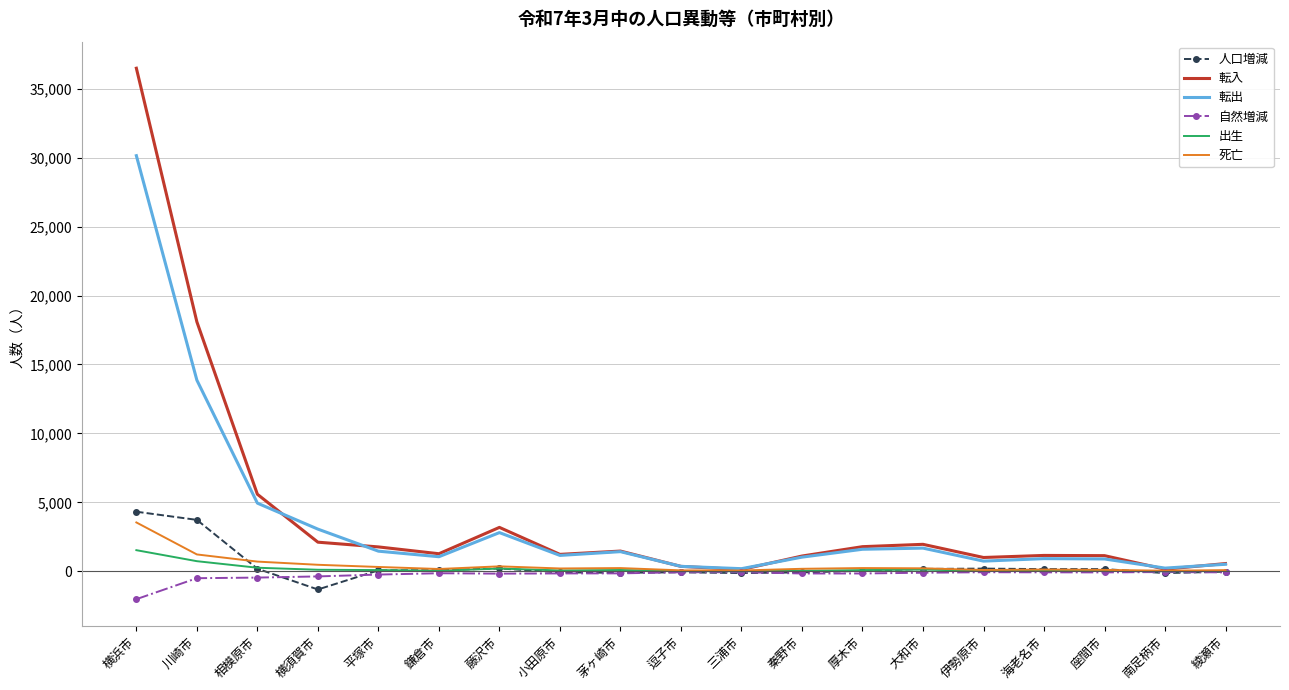

Which series has the widest spread of values?

転入